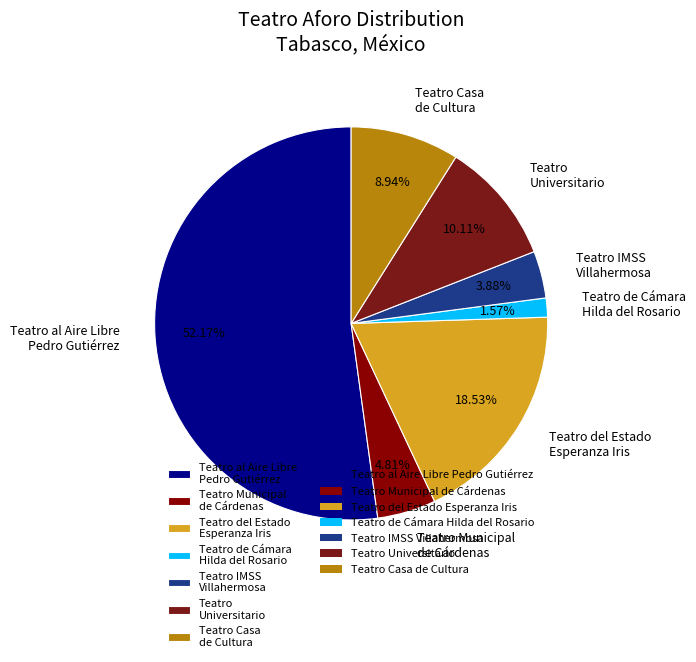

To the nearest percent, what portion does Teatro de Cámara Hilda del Rosario represent?

2%